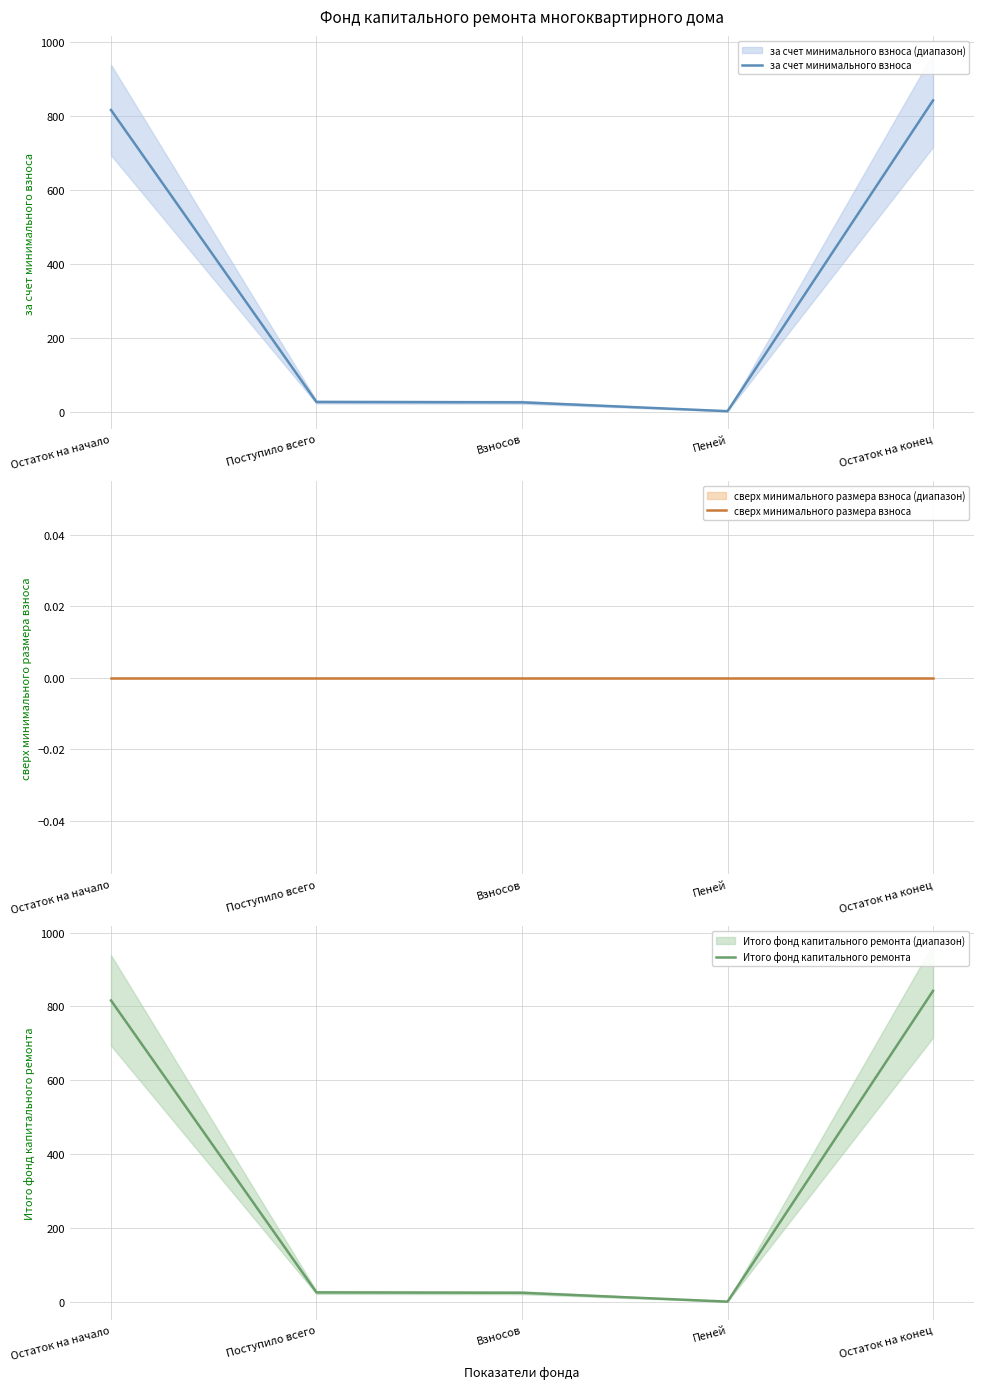

How many lines are shown in the chart?

3